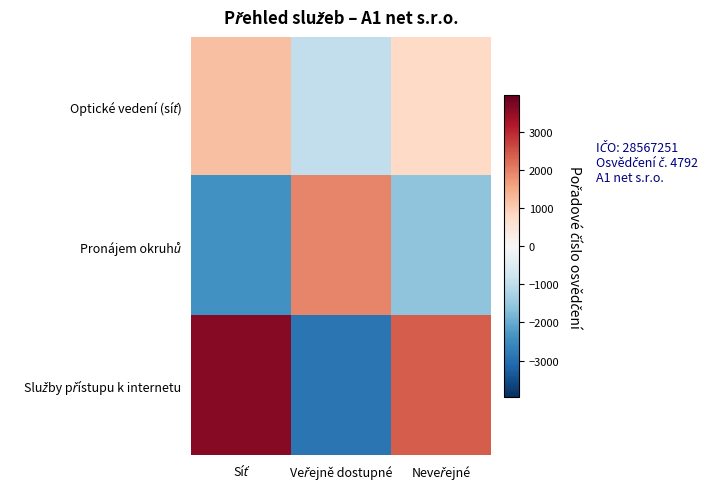

List the series in order of their overall mean, highest first.

Služby přístupu k internetu, Optické vedení (síť), Pronájem okruhů